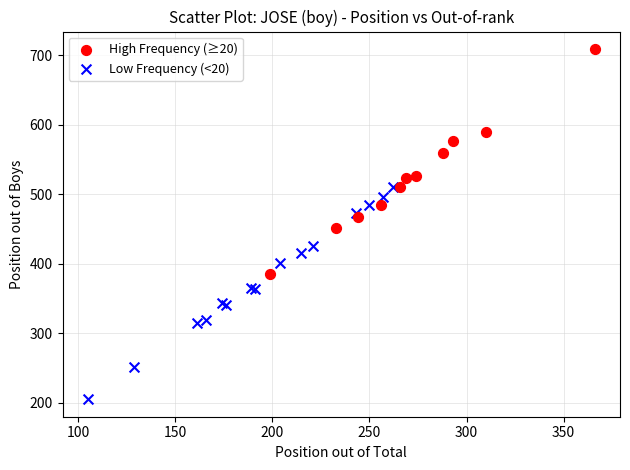

What are all the series names shown in the legend?

High Frequency (≥20), Low Frequency (<20)